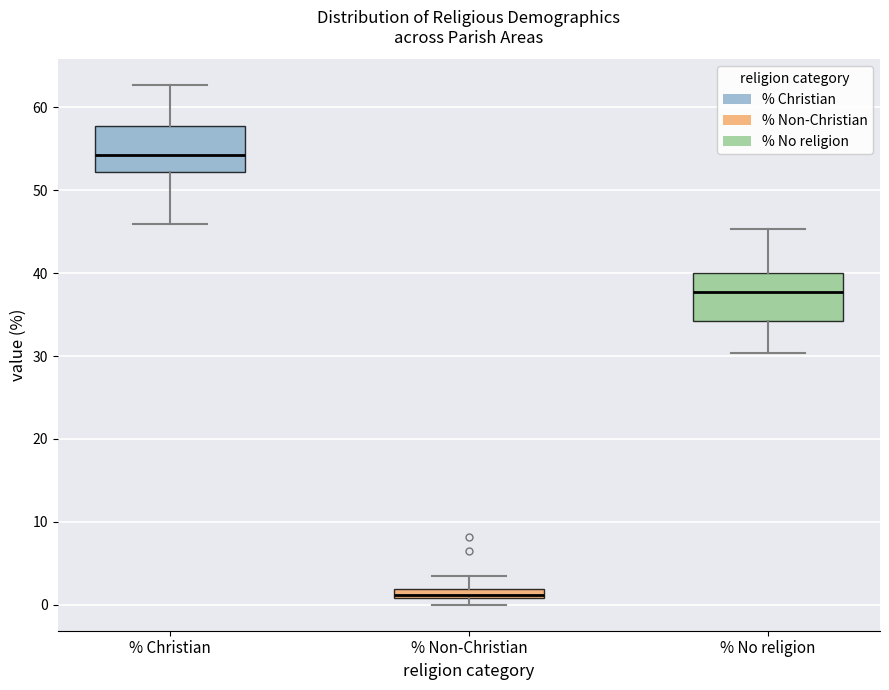

Where does the upper whisker of the box for % Non-Christian end on the y-axis? The values are not printed on the chart, so give them approximately, as read against the axis.

3